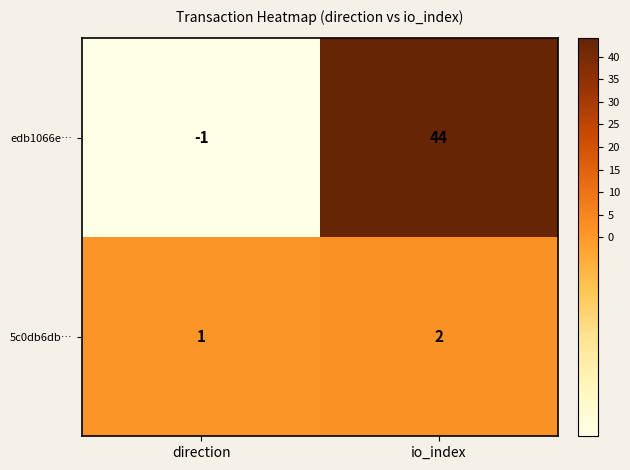

Count the number of categories in the chart.

2